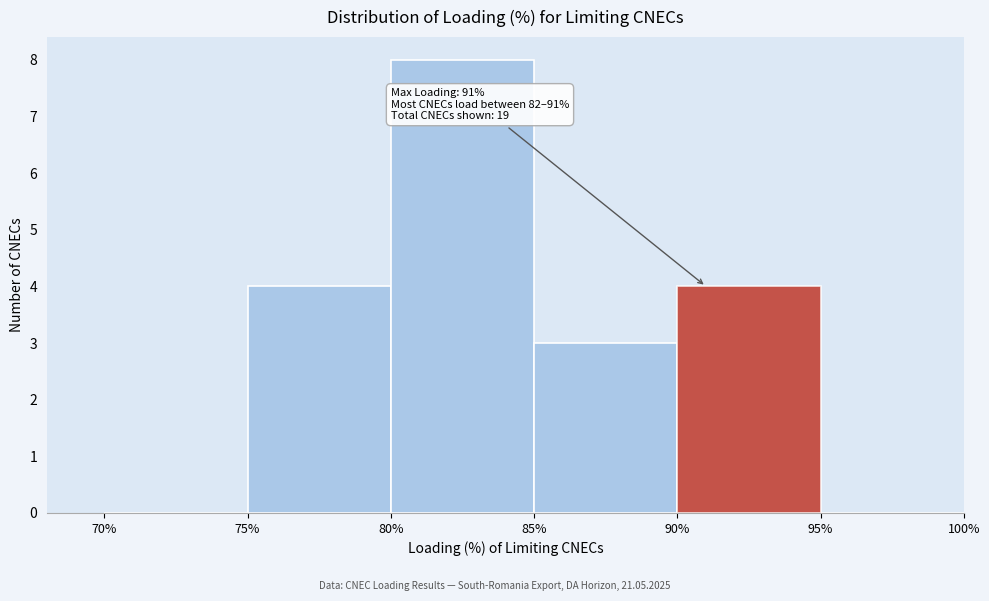

Over which range of the x-axis is the bar tallest?

80% to 85%